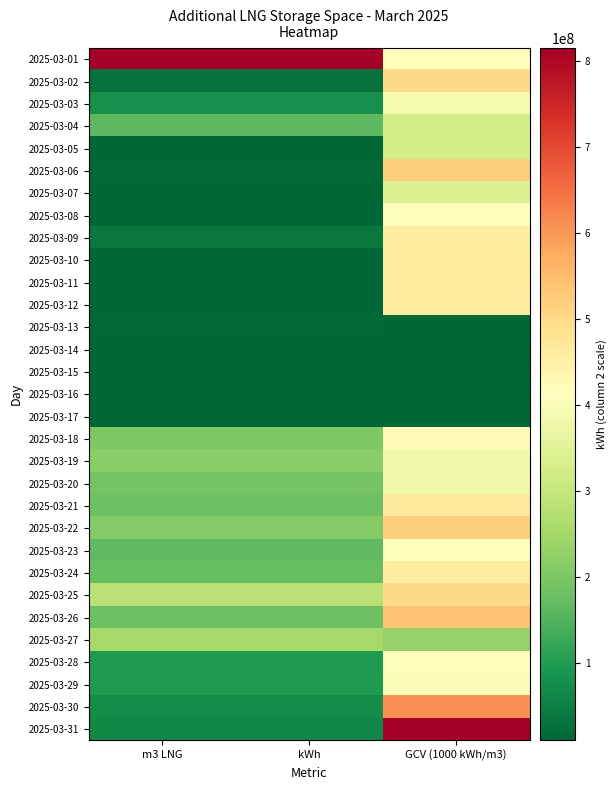

Reading left to right, extract all data points from this chart.

2025-03-01: m3 LNG=1.0	kWh=1.0	GCV (1000 kWh/m3)=0.5
2025-03-02: m3 LNG=0.0	kWh=0.0	GCV (1000 kWh/m3)=0.6
2025-03-03: m3 LNG=0.1	kWh=0.1	GCV (1000 kWh/m3)=0.5
2025-03-04: m3 LNG=0.2	kWh=0.2	GCV (1000 kWh/m3)=0.4
2025-03-05: m3 LNG=0.0	kWh=0.0	GCV (1000 kWh/m3)=0.4
2025-03-06: m3 LNG=0.0	kWh=0.0	GCV (1000 kWh/m3)=0.6
2025-03-07: m3 LNG=0.0	kWh=0.0	GCV (1000 kWh/m3)=0.4
2025-03-08: m3 LNG=0.0	kWh=0.0	GCV (1000 kWh/m3)=0.5
2025-03-09: m3 LNG=0.0	kWh=0.0	GCV (1000 kWh/m3)=0.6
2025-03-10: m3 LNG=0.0	kWh=0.0	GCV (1000 kWh/m3)=0.6
2025-03-11: m3 LNG=0.0	kWh=0.0	GCV (1000 kWh/m3)=0.6
2025-03-12: m3 LNG=0.0	kWh=0.0	GCV (1000 kWh/m3)=0.6
2025-03-13: m3 LNG=0.0	kWh=0.0	GCV (1000 kWh/m3)=0.0
2025-03-14: m3 LNG=0.0	kWh=0.0	GCV (1000 kWh/m3)=0.0
2025-03-15: m3 LNG=0.0	kWh=0.0	GCV (1000 kWh/m3)=0.0
2025-03-16: m3 LNG=0.0	kWh=0.0	GCV (1000 kWh/m3)=0.0
2025-03-17: m3 LNG=0.0	kWh=0.0	GCV (1000 kWh/m3)=0.0
2025-03-18: m3 LNG=0.2	kWh=0.2	GCV (1000 kWh/m3)=0.5
2025-03-19: m3 LNG=0.3	kWh=0.3	GCV (1000 kWh/m3)=0.5
2025-03-20: m3 LNG=0.2	kWh=0.2	GCV (1000 kWh/m3)=0.5
2025-03-21: m3 LNG=0.2	kWh=0.2	GCV (1000 kWh/m3)=0.6
2025-03-22: m3 LNG=0.2	kWh=0.2	GCV (1000 kWh/m3)=0.6
2025-03-23: m3 LNG=0.2	kWh=0.2	GCV (1000 kWh/m3)=0.5
2025-03-24: m3 LNG=0.2	kWh=0.2	GCV (1000 kWh/m3)=0.6
2025-03-25: m3 LNG=0.3	kWh=0.3	GCV (1000 kWh/m3)=0.6
2025-03-26: m3 LNG=0.2	kWh=0.2	GCV (1000 kWh/m3)=0.7
2025-03-27: m3 LNG=0.3	kWh=0.3	GCV (1000 kWh/m3)=0.3
2025-03-28: m3 LNG=0.1	kWh=0.1	GCV (1000 kWh/m3)=0.5
2025-03-29: m3 LNG=0.1	kWh=0.1	GCV (1000 kWh/m3)=0.5
2025-03-30: m3 LNG=0.1	kWh=0.1	GCV (1000 kWh/m3)=0.7
2025-03-31: m3 LNG=0.1	kWh=0.1	GCV (1000 kWh/m3)=1.0